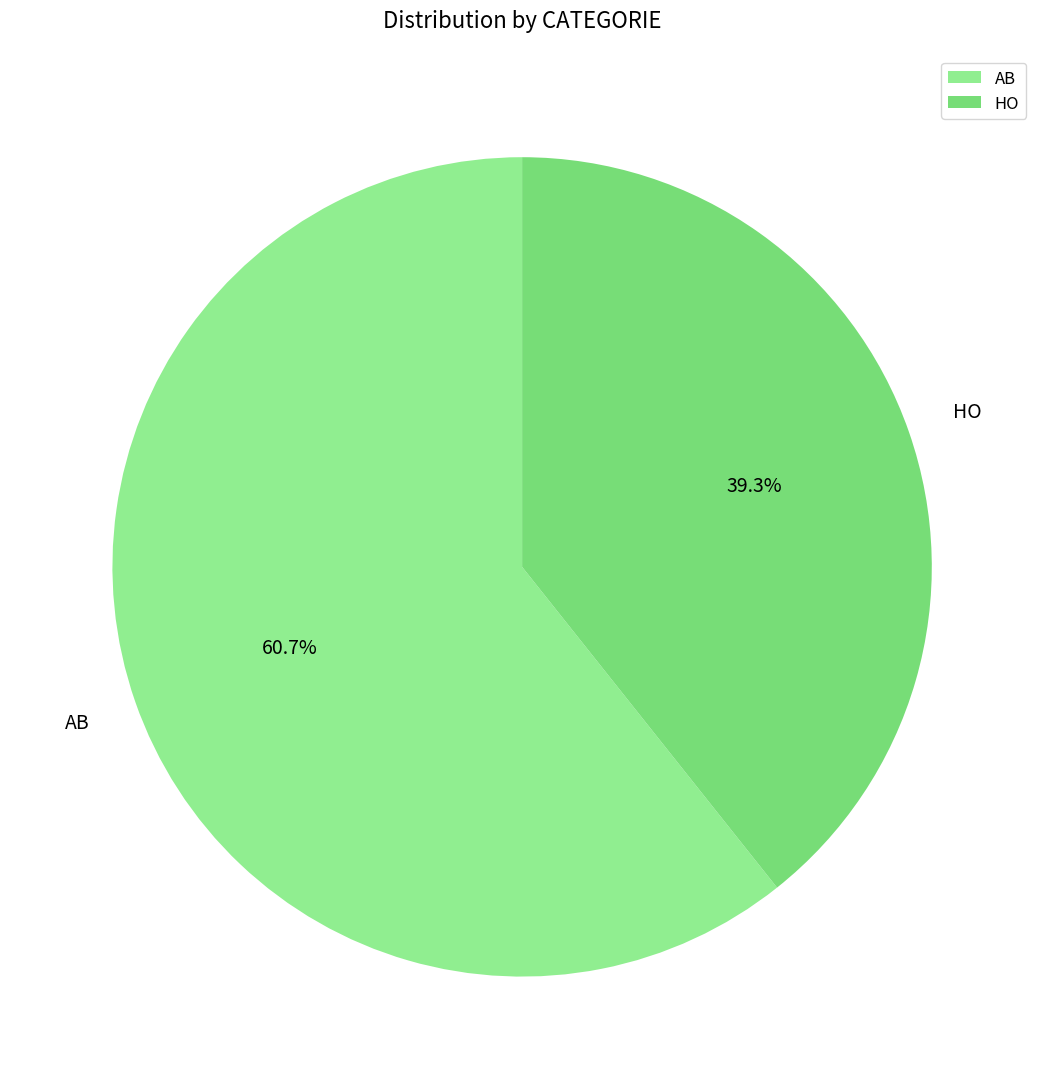

To the nearest percent, what portion does HO represent?

39%